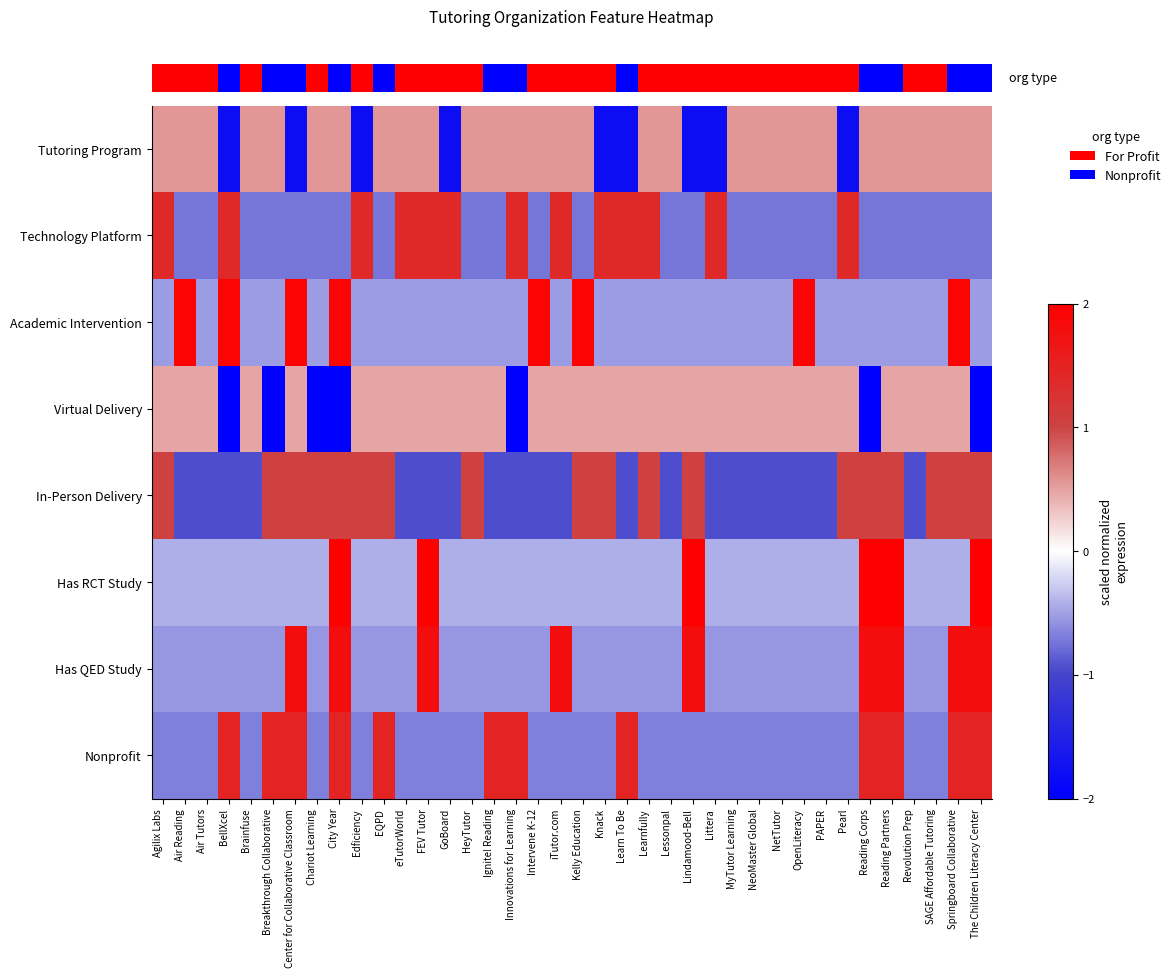

Which has a higher value, Edficiency or Pearl?

Edficiency